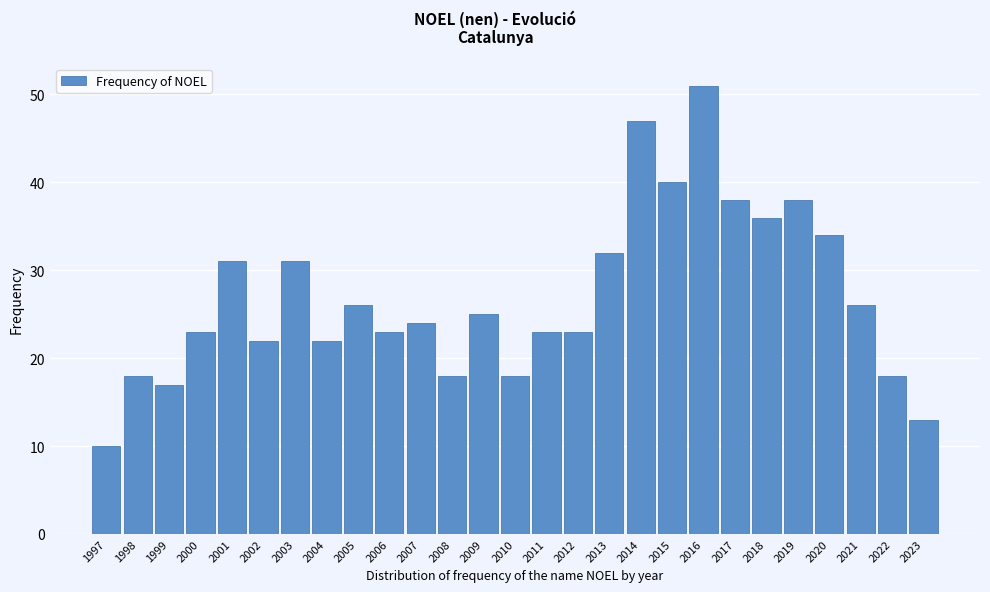

Reading left to right, extract all data points from this chart.

10	18	17	23	31	22	31	22	26	23	24	18	25	18	23	23	32	47	40	51	38	36	38	34	26	18	13